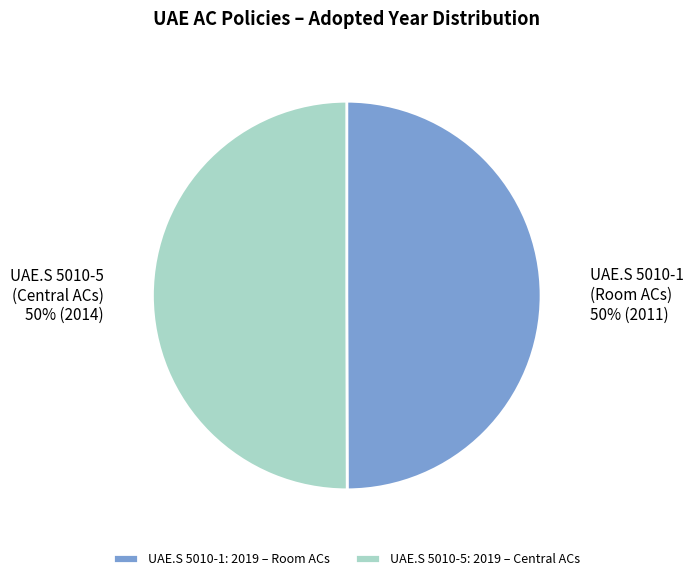

Is it true that UAE.S 5010-5: 2019 – Central ACs is 39% of the pie?

False